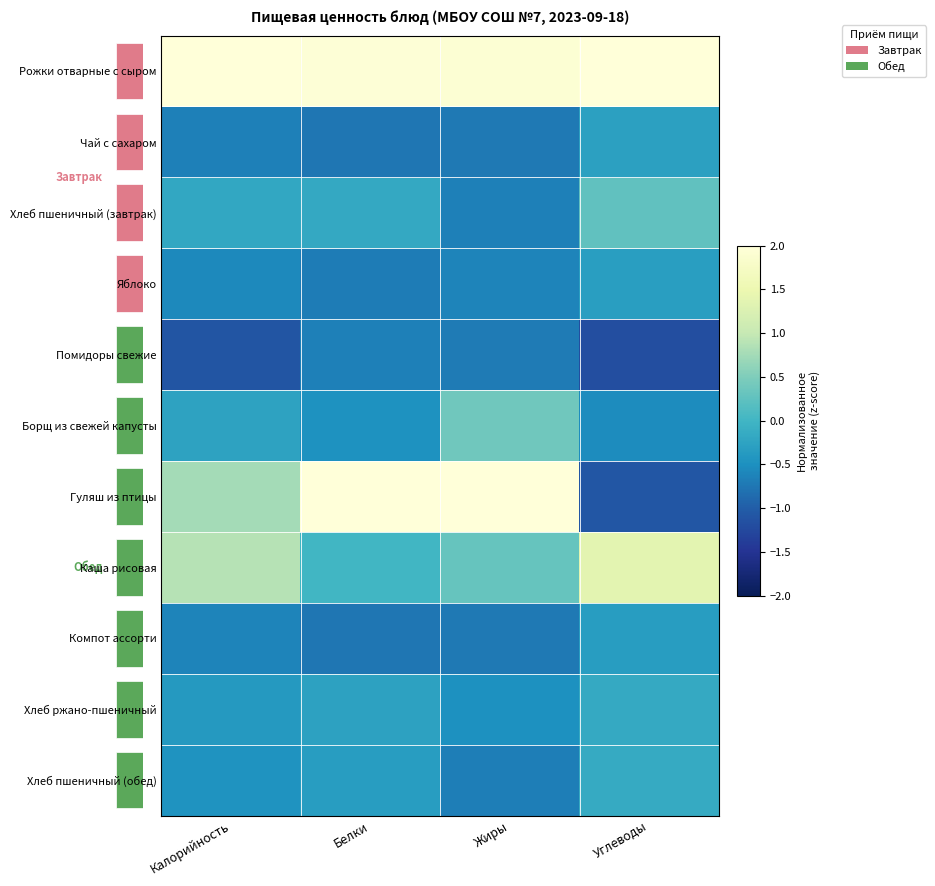

What is the difference between the highest and lowest values at Белки?

2.9